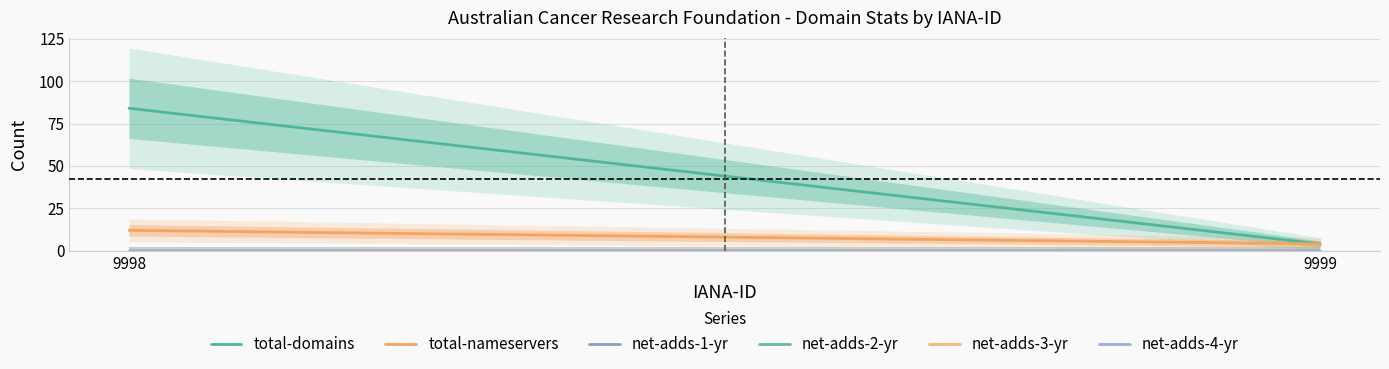

At which category does the chart reach its minimum across all series?

9998